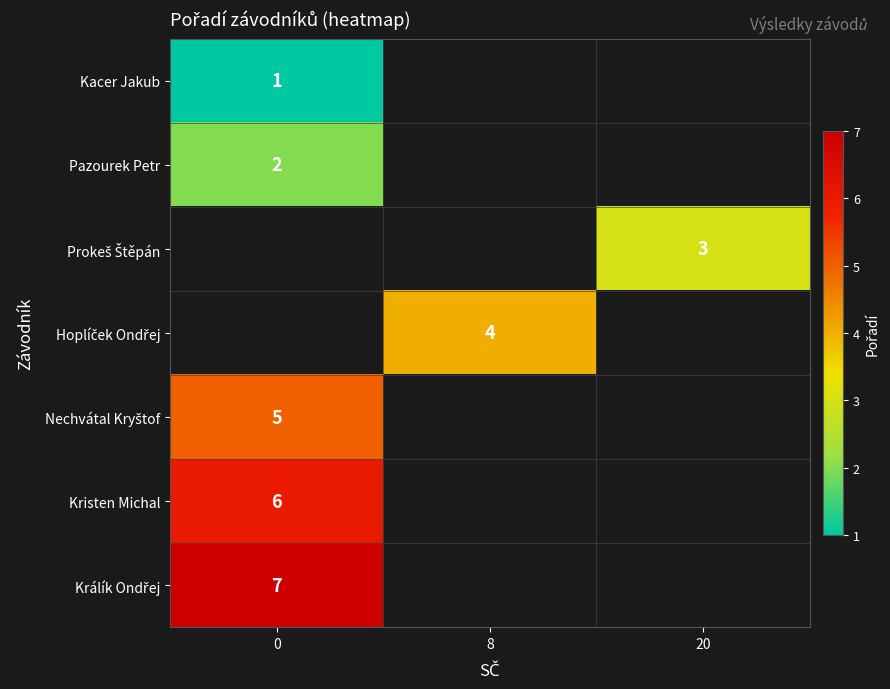

The value of Kacer Jakub at 0 is 1. True or false?

True